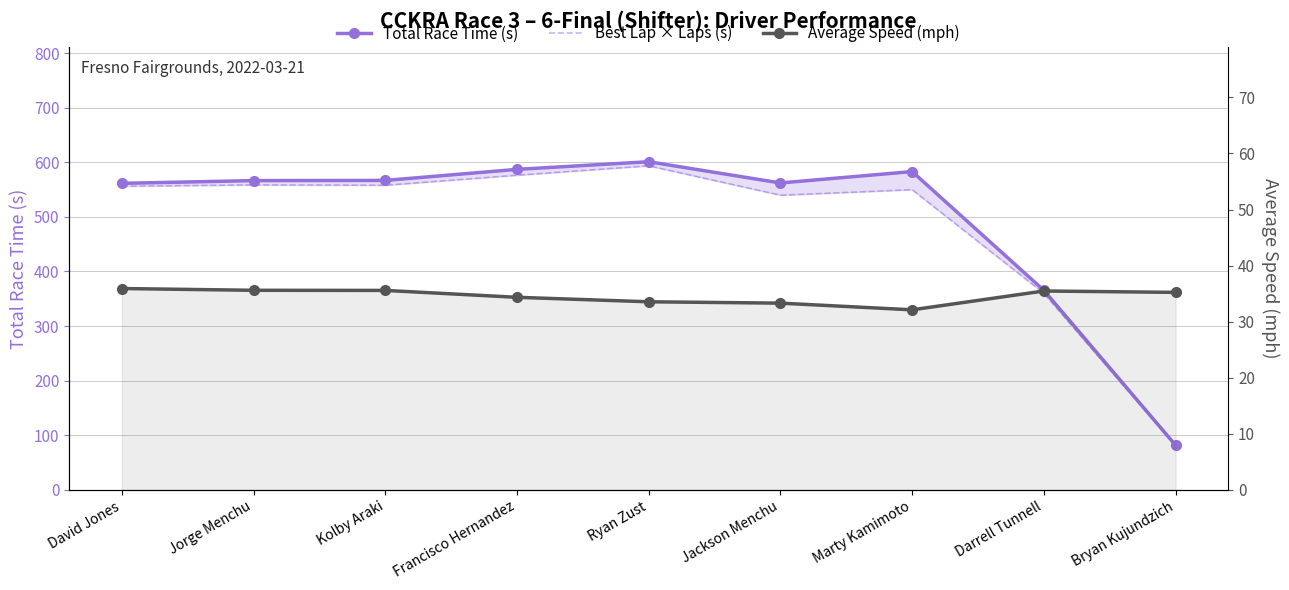

What is the sum of all Total Race Time (s) values?

4474.2